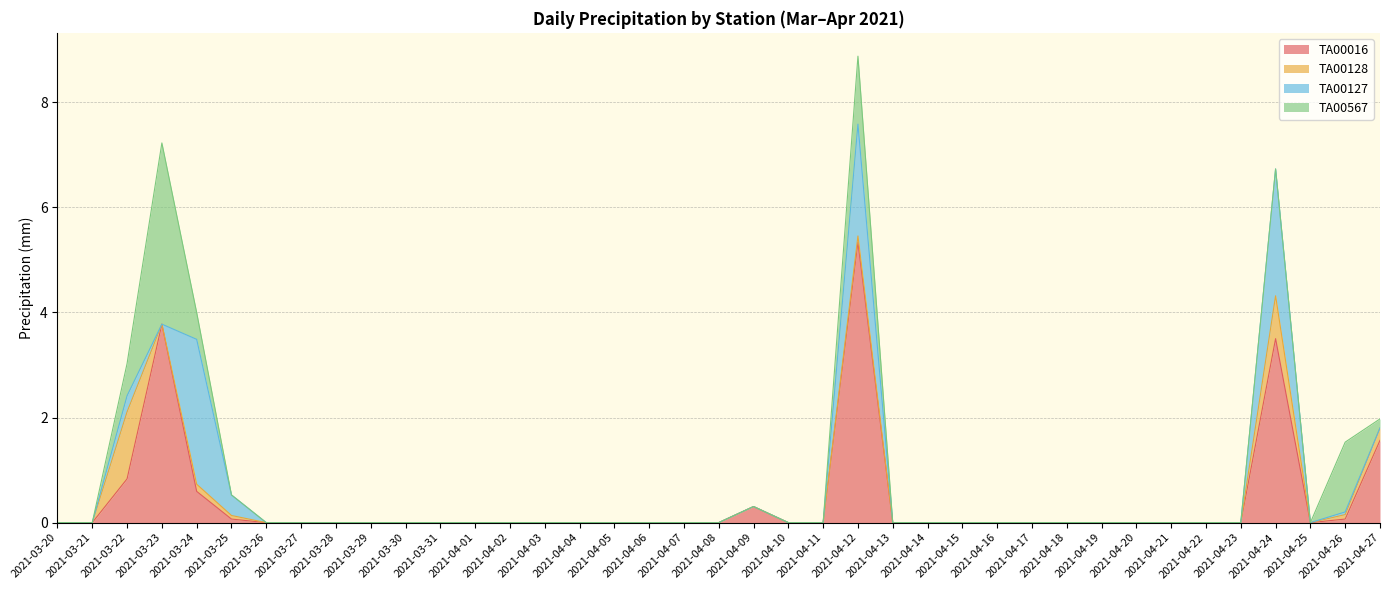

How many times do TA00016 and TA00128 cross each other?

2